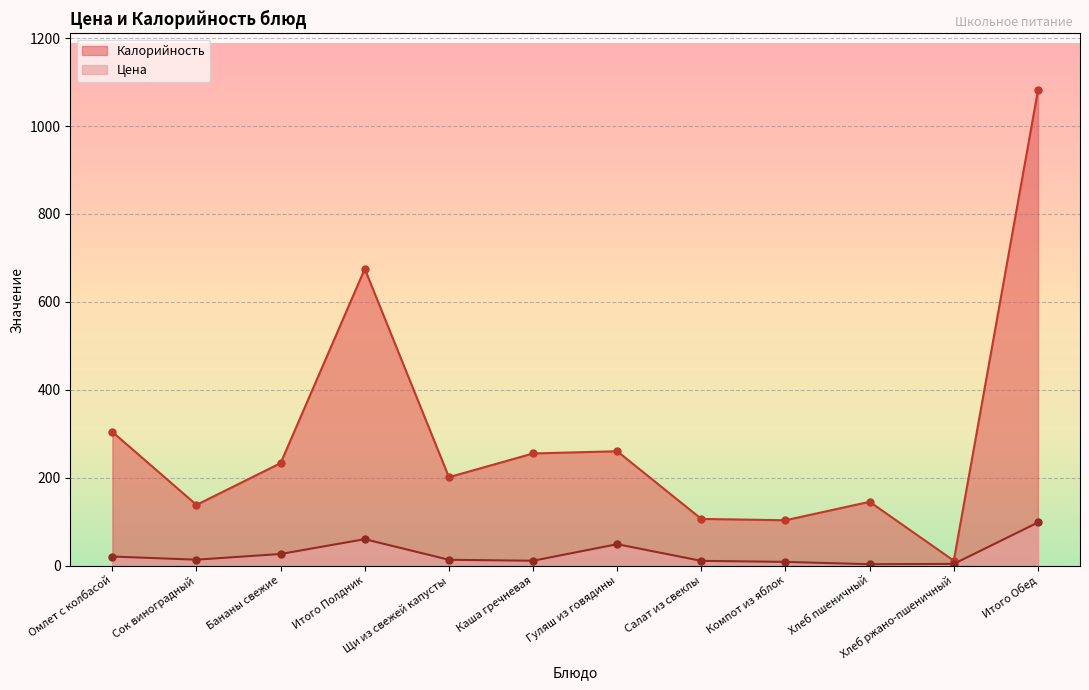

Is it true that Калорийность equals 255.0 at Каша гречневая?

True